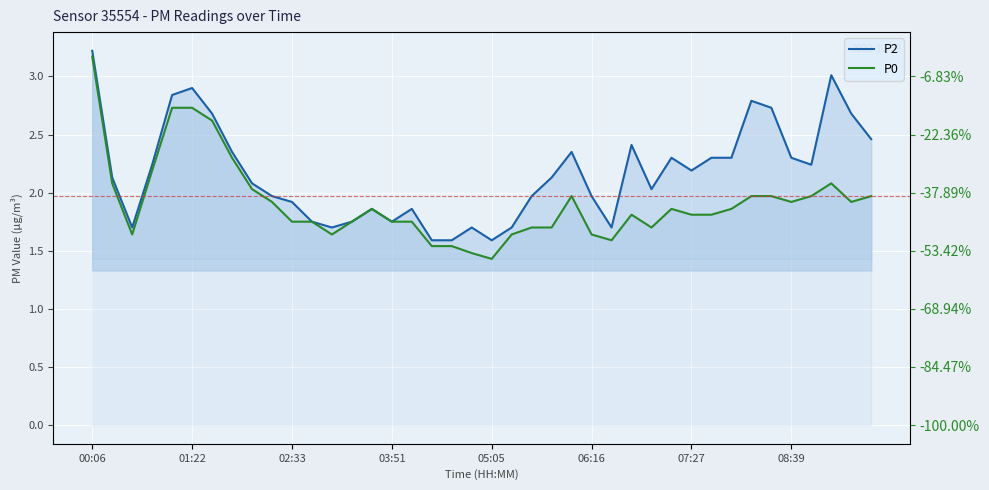

True or false: P0 has a value of 1.4 at 05:05.

True